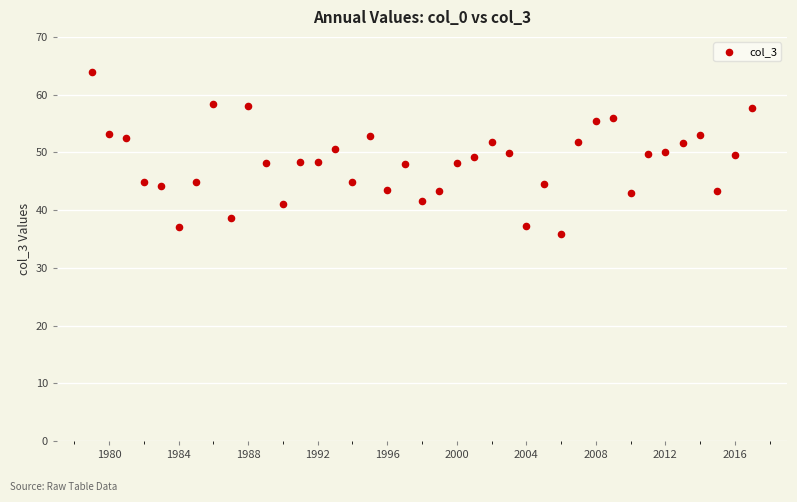

What is the range of Y values (max minus min)?

28.0